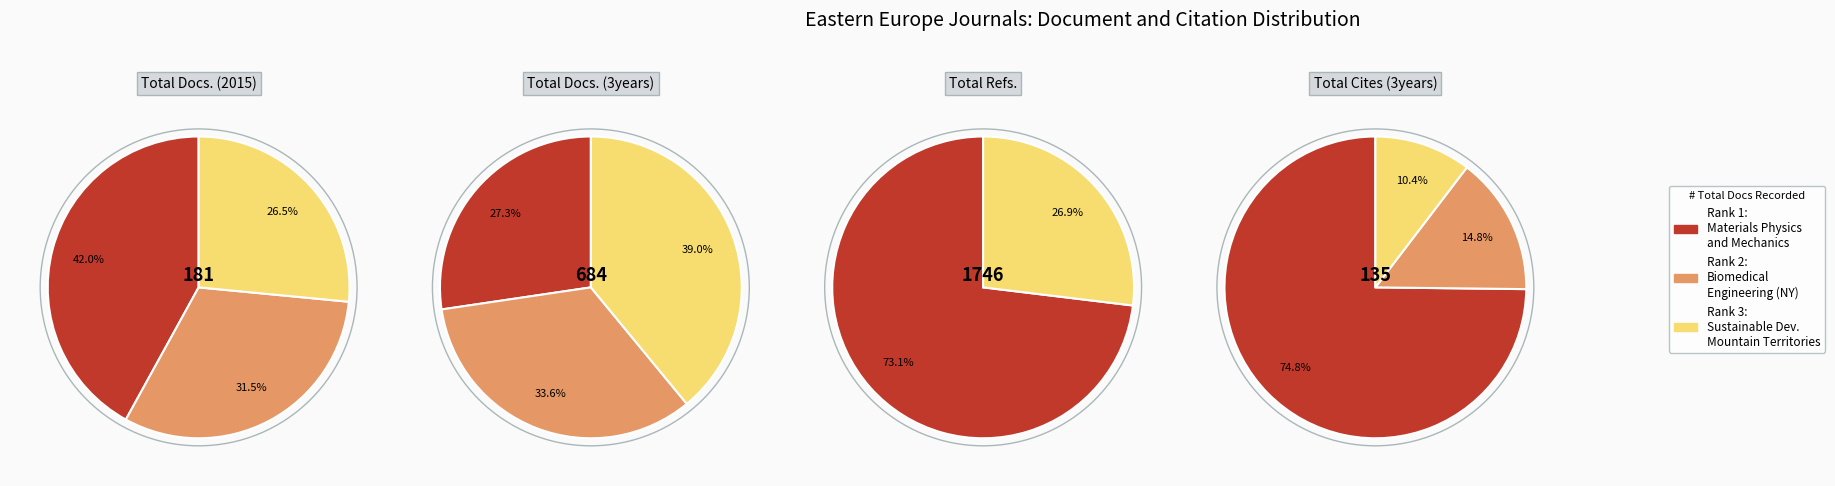

What is the difference between the highest and lowest values at Rank 1: Materials Physics and Mechanics?

1200